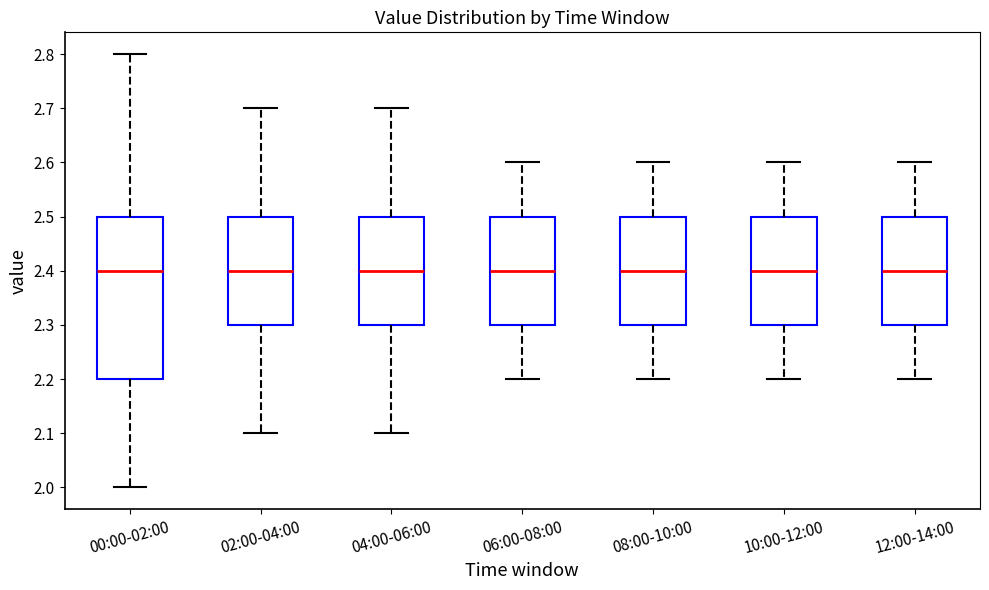

Reading left to right, transcribe this box plot: for each box, give where its median line is, the range the box spans, and where its two whiskers end, as read against the y-axis. The values are not printed on the chart, so give them approximately, as read against the axis.

00:00-02:00: median 2.4, box 2.2 to 2.5, whiskers 2.0 to 2.8
02:00-04:00: median 2.4, box 2.3 to 2.5, whiskers 2.1 to 2.7
04:00-06:00: median 2.4, box 2.3 to 2.5, whiskers 2.1 to 2.7
06:00-08:00: median 2.4, box 2.3 to 2.5, whiskers 2.2 to 2.6
08:00-10:00: median 2.4, box 2.3 to 2.5, whiskers 2.2 to 2.6
10:00-12:00: median 2.4, box 2.3 to 2.5, whiskers 2.2 to 2.6
12:00-14:00: median 2.4, box 2.3 to 2.5, whiskers 2.2 to 2.6